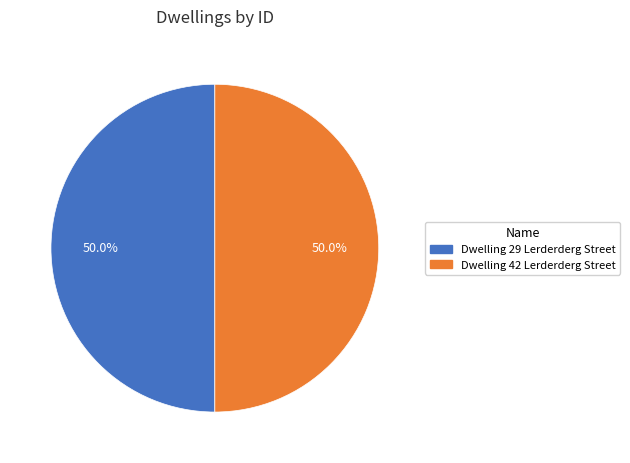

What is the total percentage of Dwelling 29 Lerderderg Street and Dwelling 42 Lerderderg Street?

100.0%